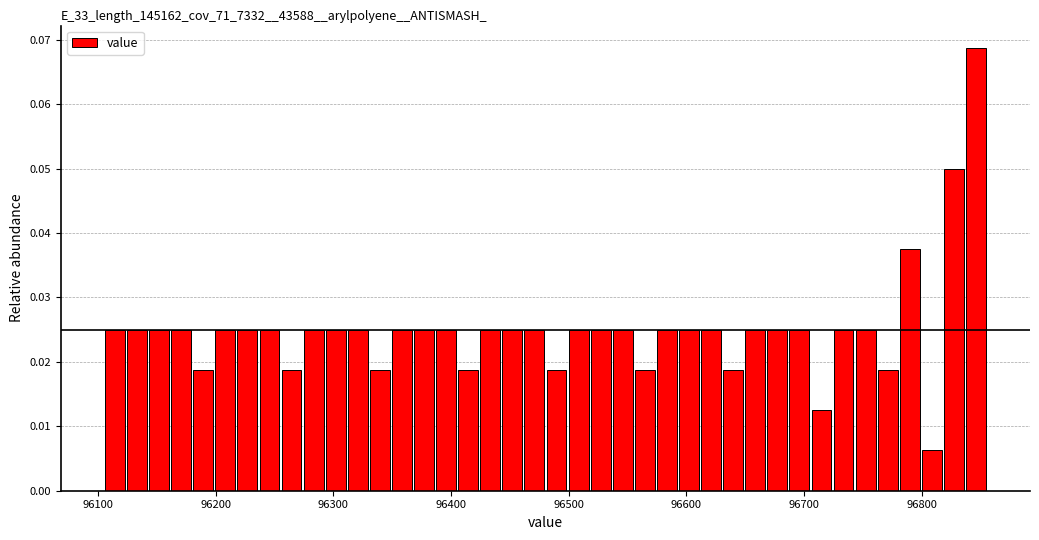

Around what value on the x-axis is the tallest bar? Give the approximate position of its centre, as read against the axis.

96850